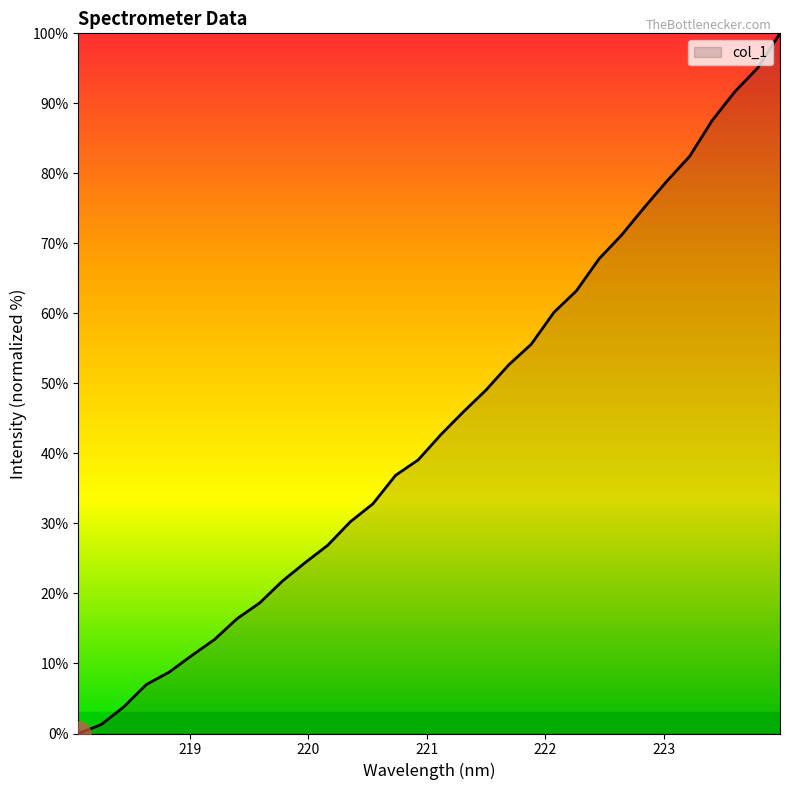

Count the number of data series in this chart.

1